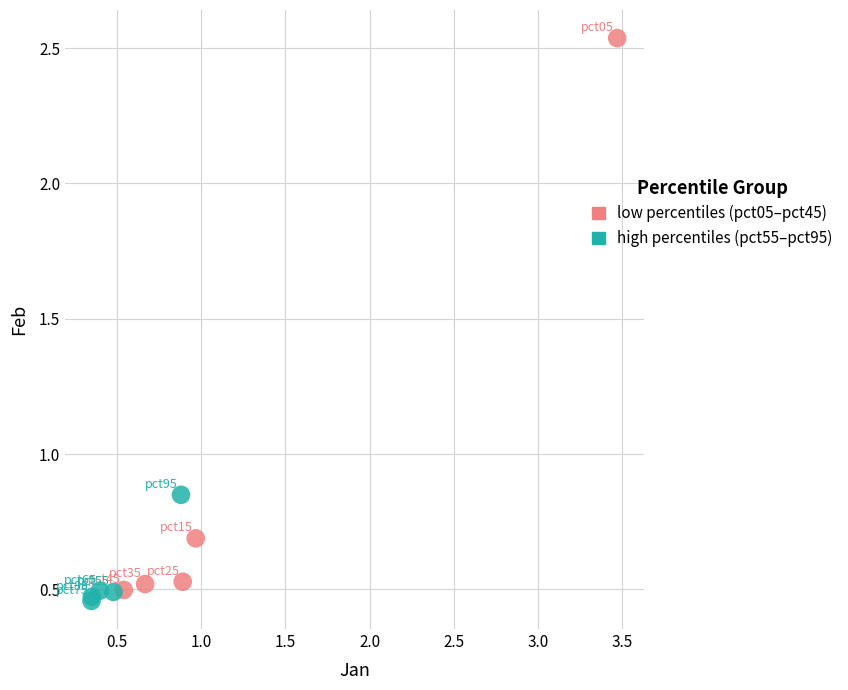

Which series reaches the minimum Y coordinate?

high percentiles (pct55–pct95)